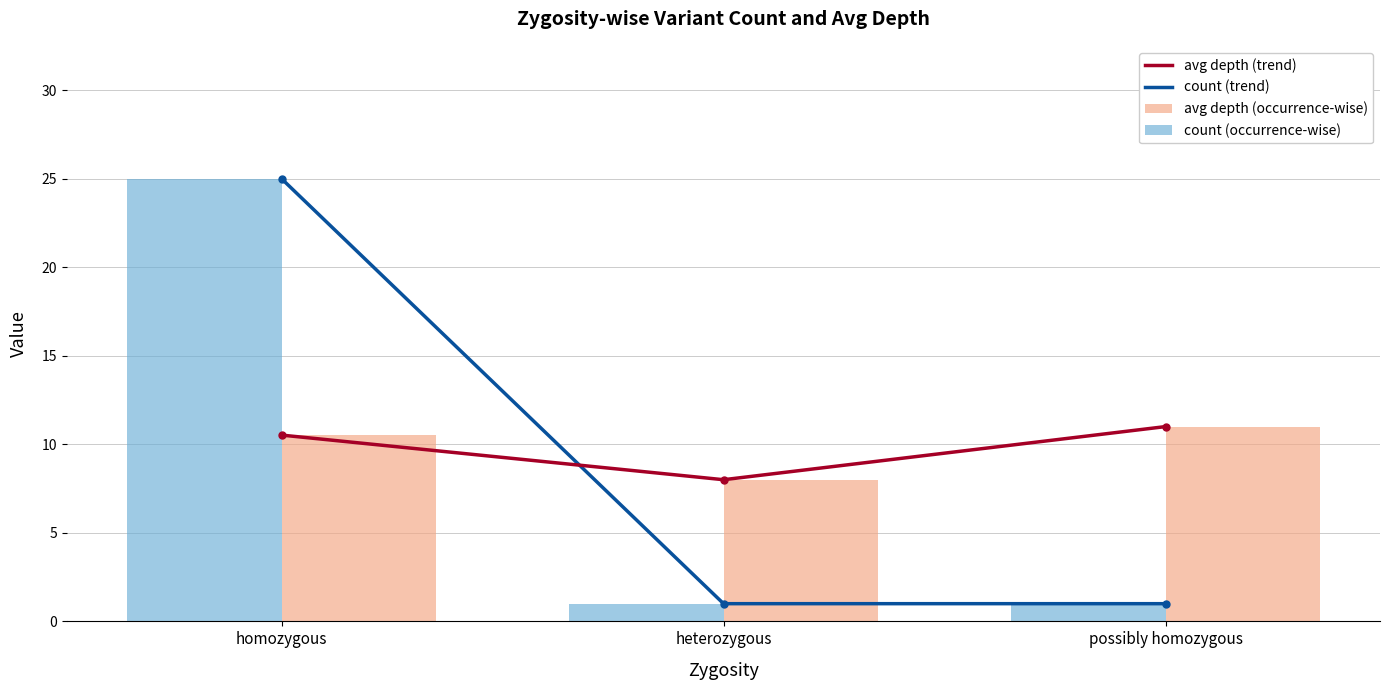

Is it true that count (trend) equals 1.0 at possibly homozygous?

True